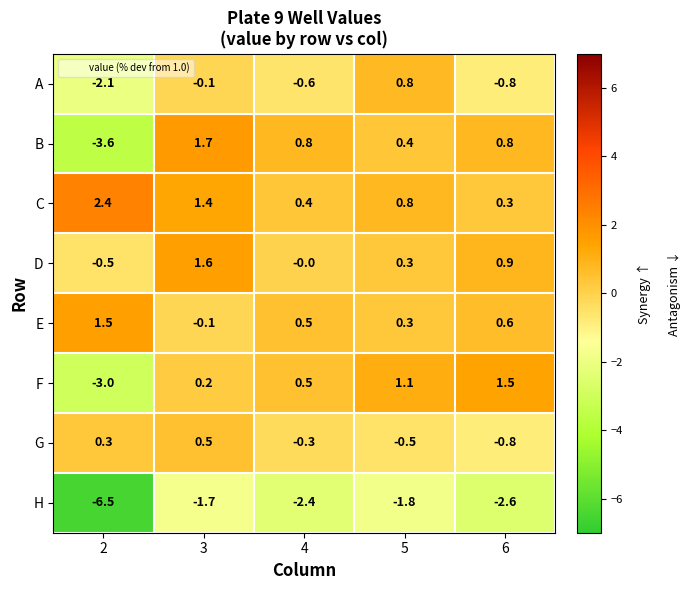

How many data points in E are above 0?

4